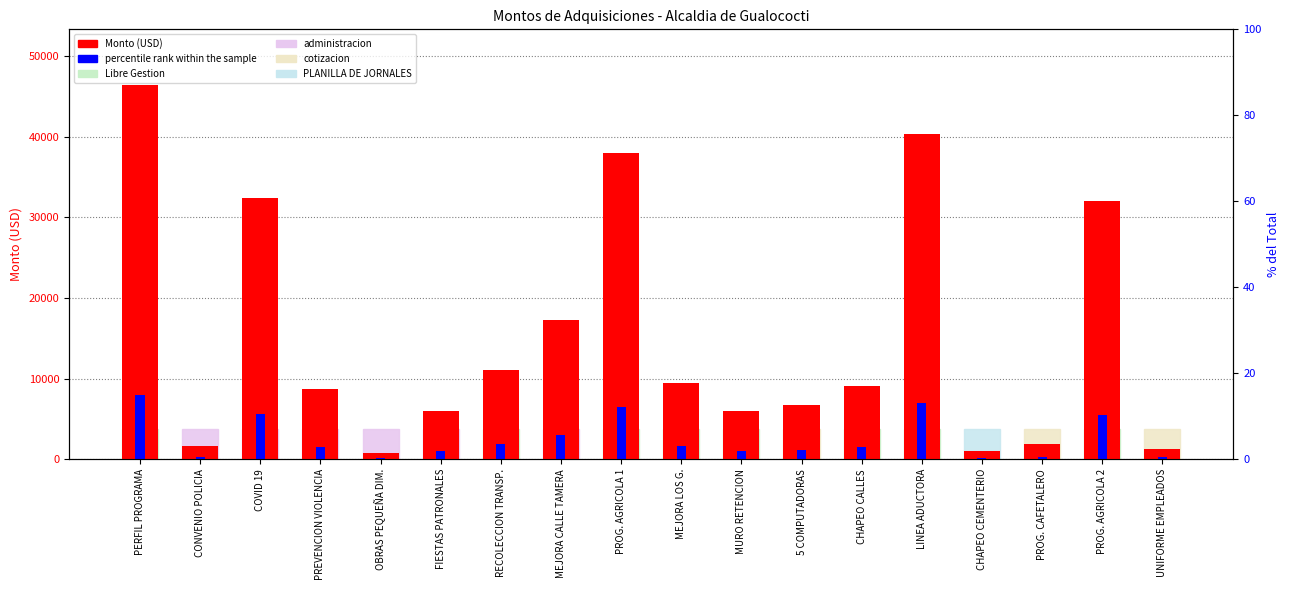

True or false: Monto (USD) has a value of 797.5 at OBRAS PEQUEÑA DIM..

True